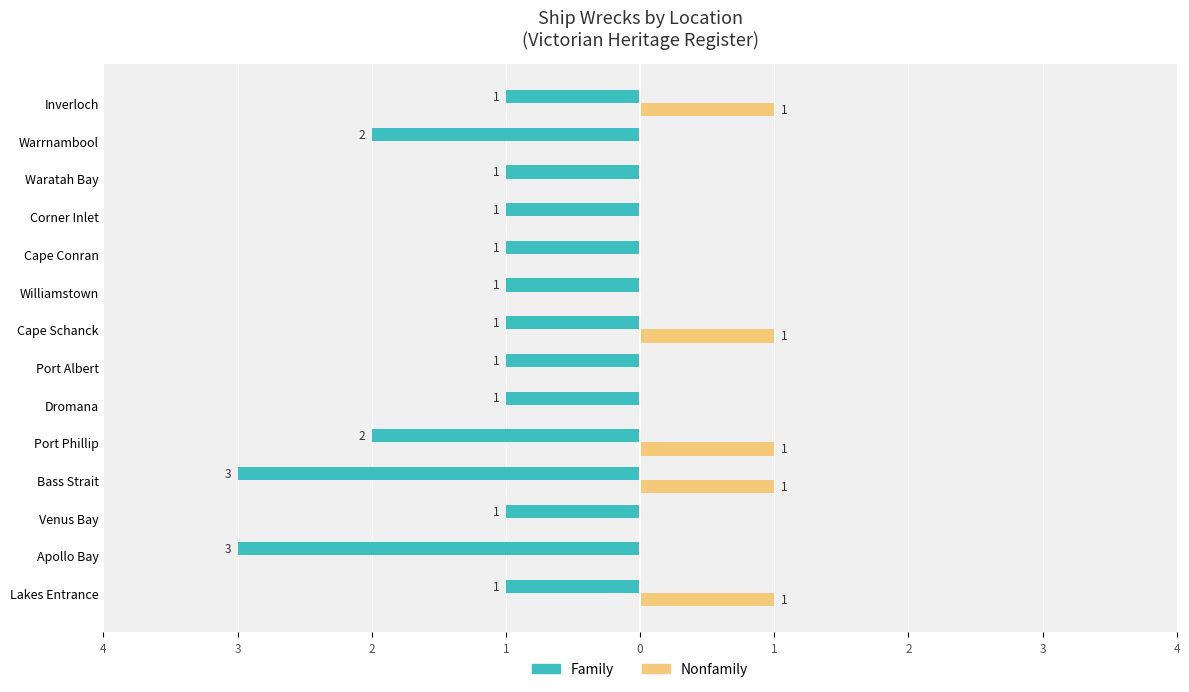

What are all the series names shown in the legend?

Family, Nonfamily